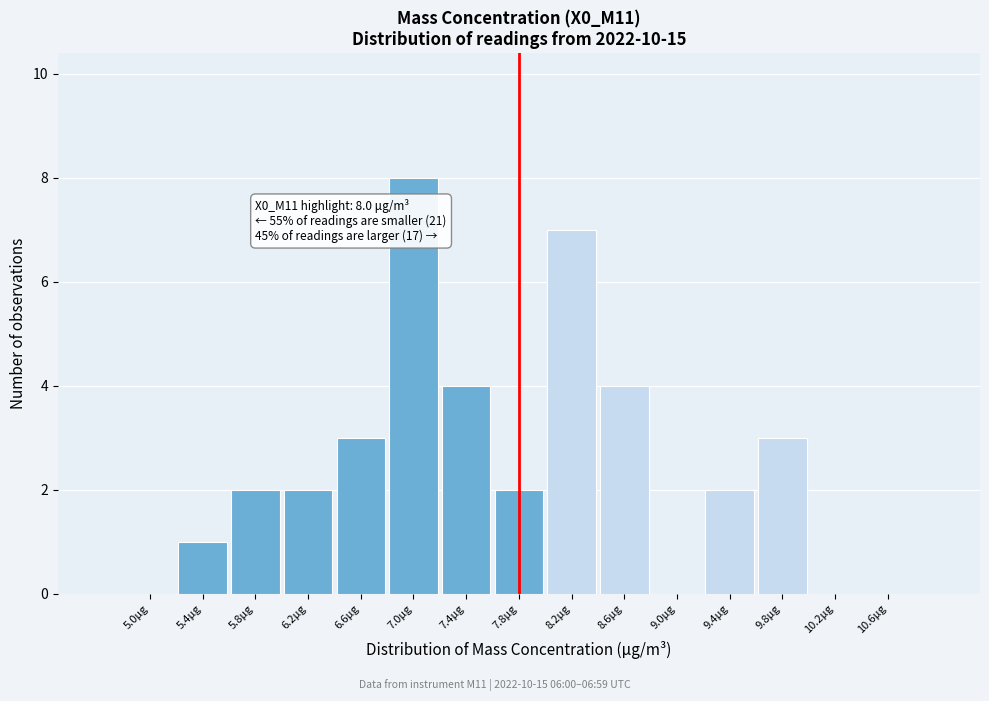

Reading left to right, transcribe all the data shown in this chart.

5.0μg=0	5.4μg=1	5.8μg=2	6.2μg=2	6.6μg=3	7.0μg=8	7.4μg=4	7.8μg=2	8.2μg=7	8.6μg=4	9.0μg=0	9.4μg=2	9.8μg=3	10.2μg=0	10.6μg=0